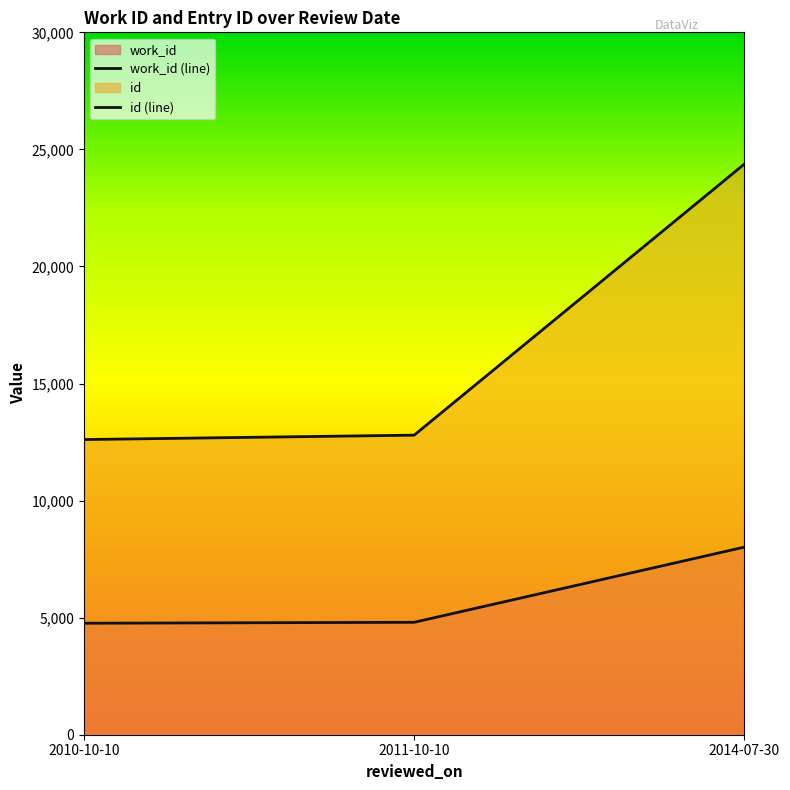

True or false: work_id (line) has a value of 4762 at 2010-10-10.

True